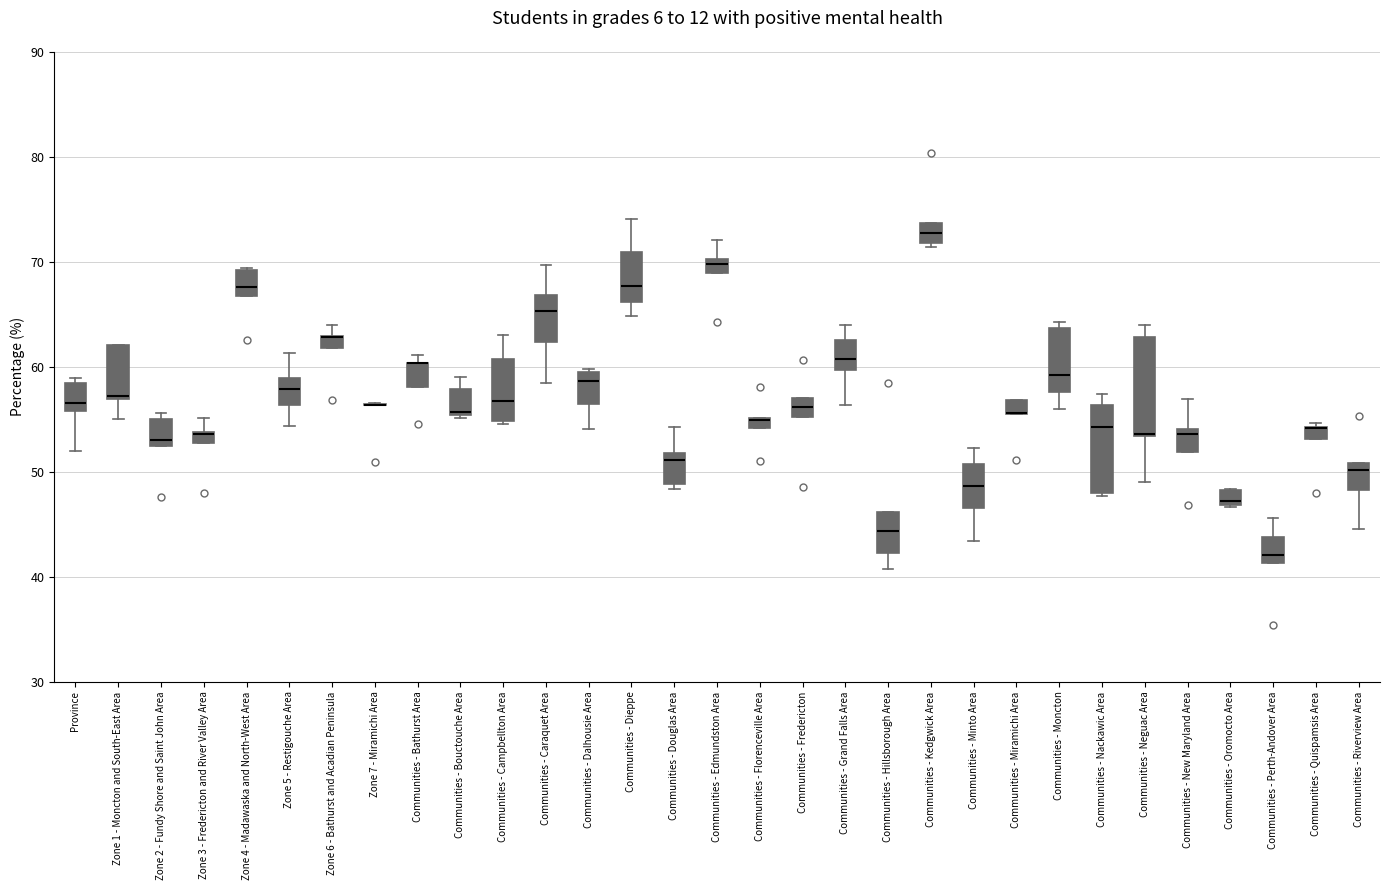

Comparing the boxes themselves (not the whiskers), which one is the tallest?

Communities - Neguac Area